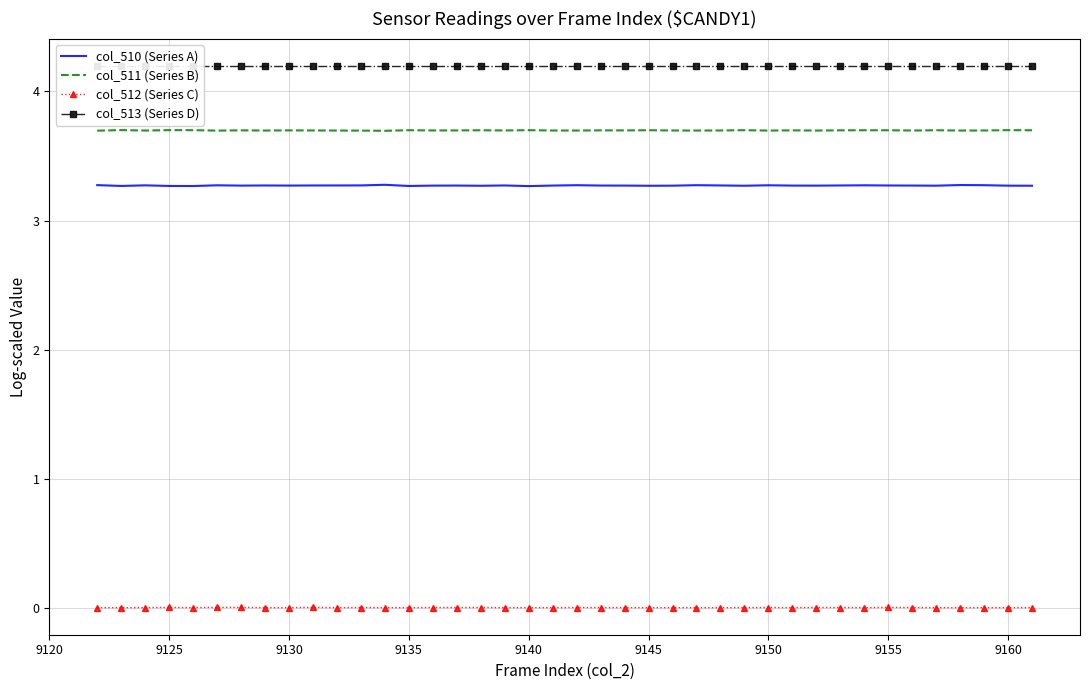

The col_510 (Series A) series shows 1.8 at 9125. True or false?

False